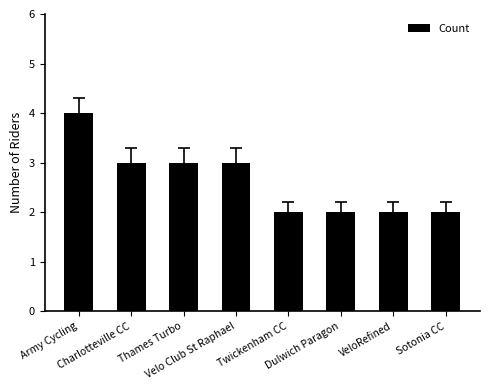

The value at Thames Turbo is 3. True or false?

True